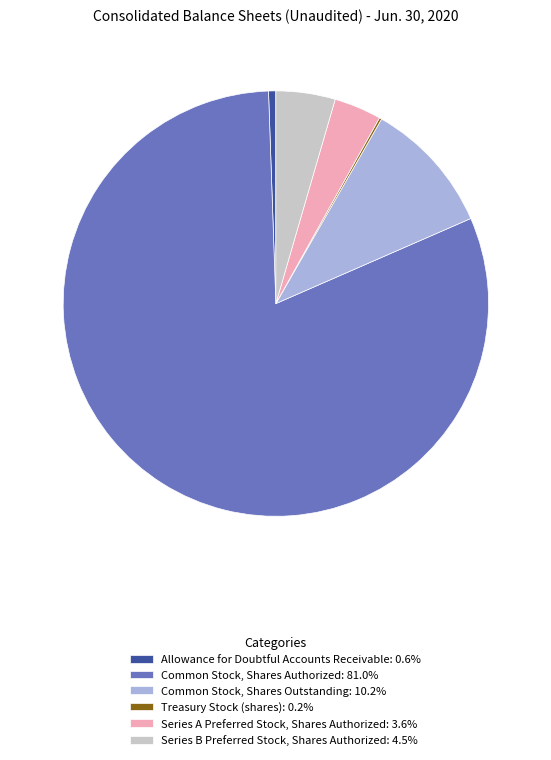

Is the sum of Series A Preferred Stock, Shares Authorized: 3.6% and Common Stock, Shares Authorized: 81.0% greater than half?

Yes